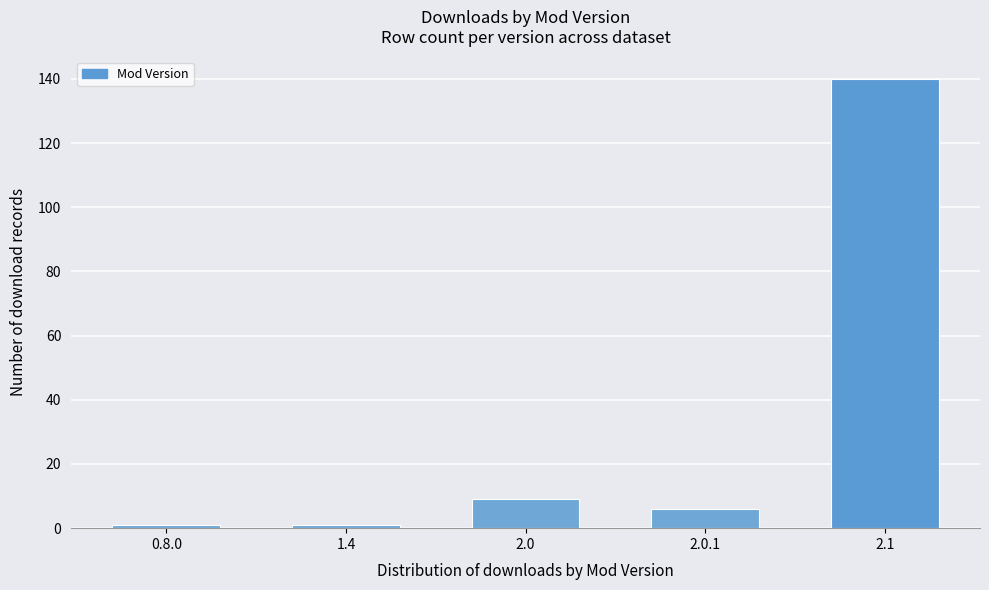

Reading left to right, what are all the values shown in this chart?

1	1	9	6	140